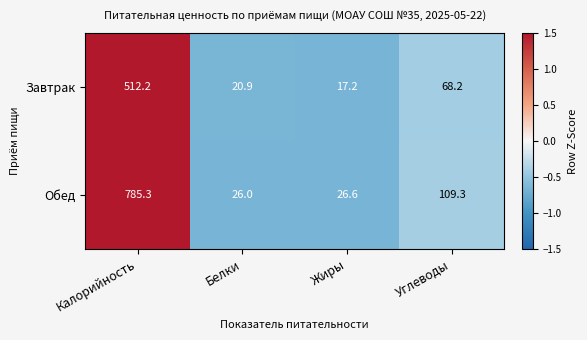

Which category has the highest value across all series?

Калорийность